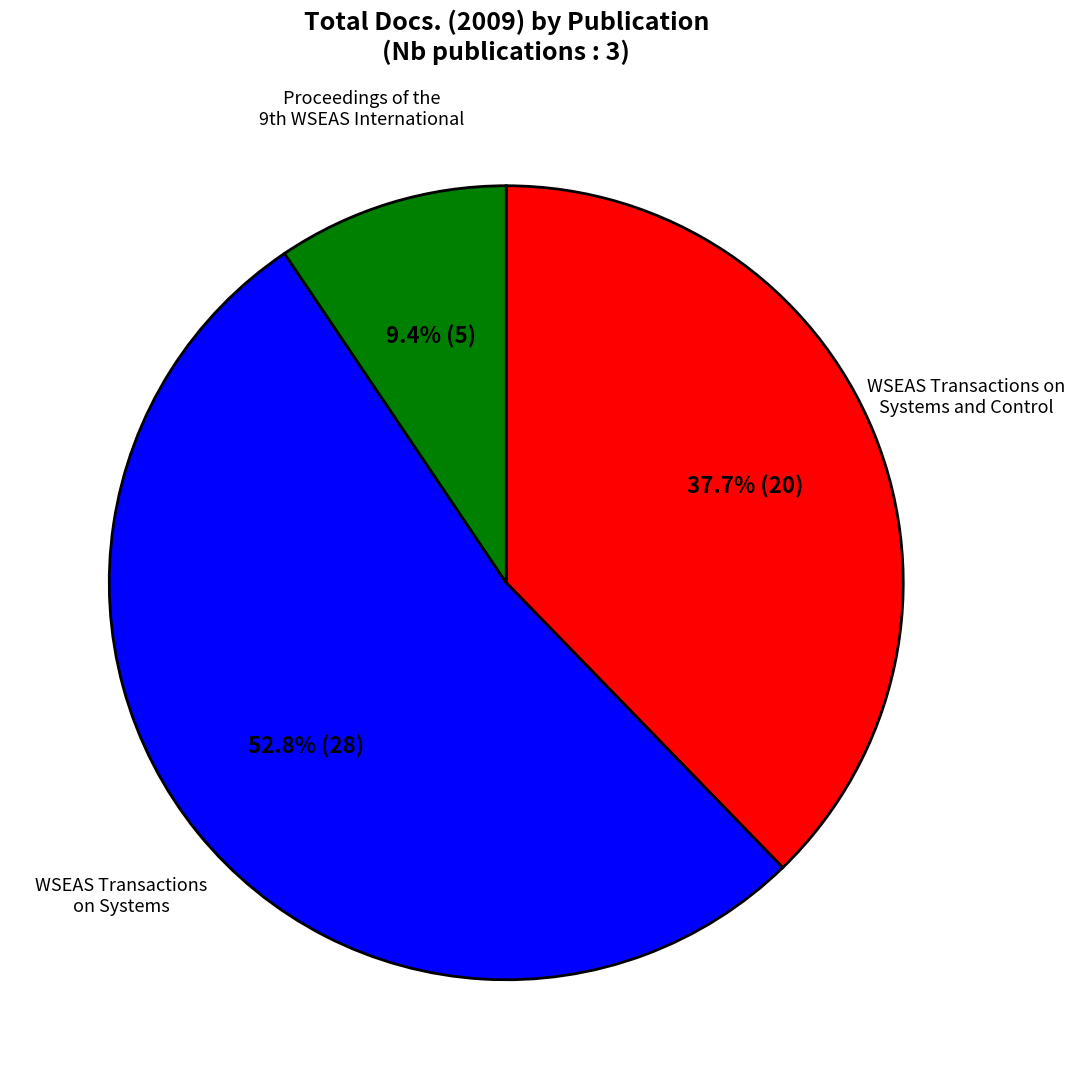

Does any single category account for the majority?

Yes